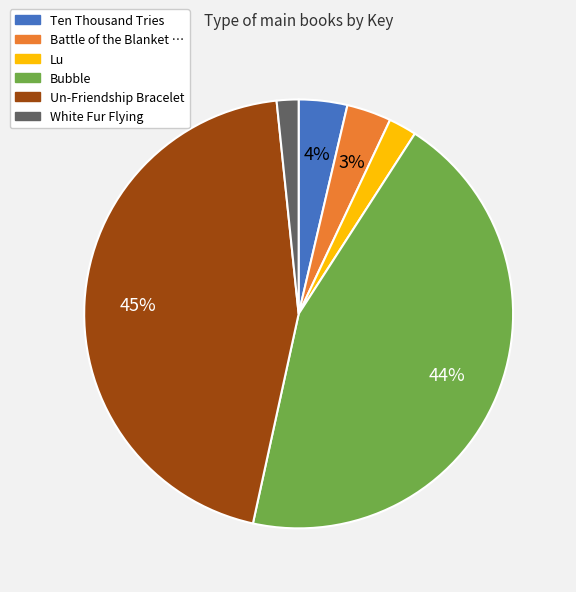

Combined, do Un-Friendship Bracelet and Bubble account for over 50%?

Yes